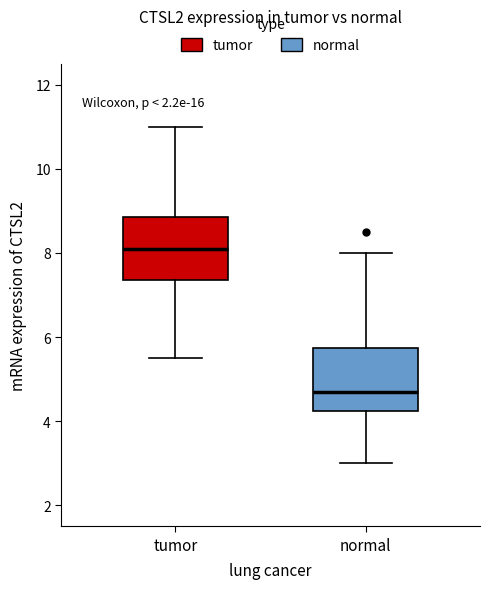

Reading left to right, transcribe this box plot: for each box, give where its median line is, the range the box spans, and where its two whiskers end, as read against the y-axis. The values are not printed on the chart, so give them approximately, as read against the axis.

tumor: median 8.2, box 7.4 to 8.8, whiskers 5.6 to 11.0
normal: median 4.8, box 4.2 to 5.8, whiskers 3.0 to 8.0